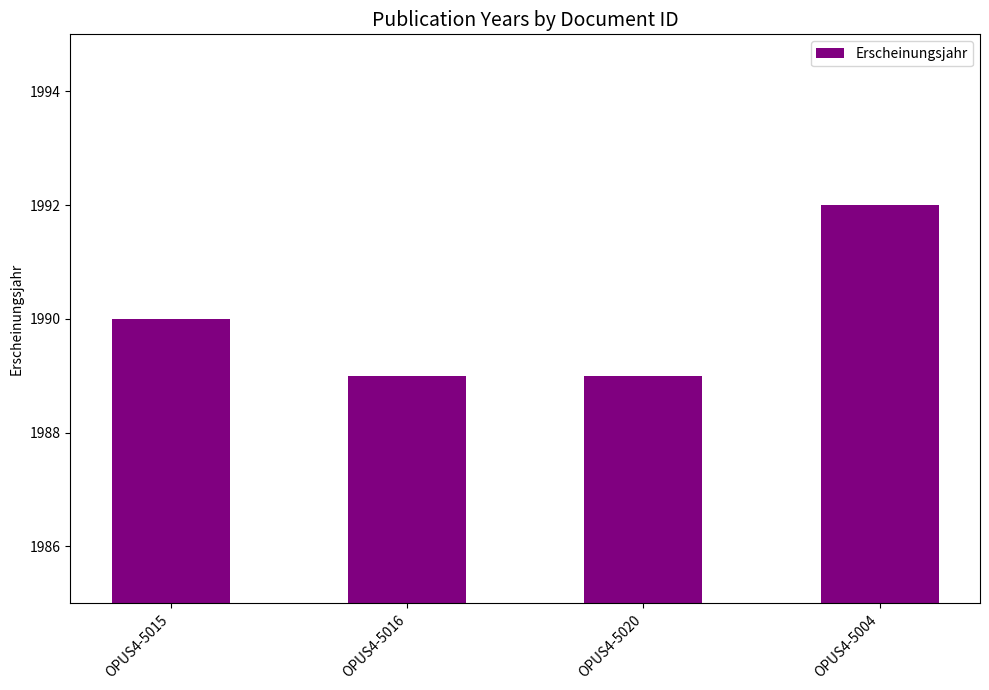

Are the bars horizontal?

No